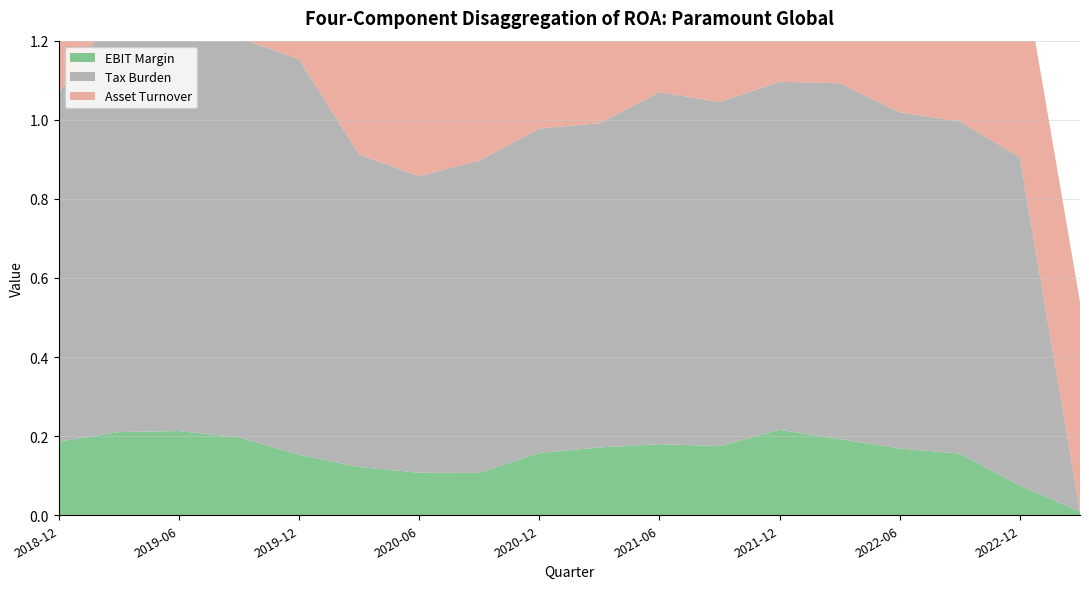

Reading left to right, extract all data points from this chart.

EBIT Margin: 0.2	0.2	0.2	0.2	0.2	0.1	0.1	0.1	0.2	0.2	0.2	0.2	0.2	0.2	0.2	0.2	0.1	0.0
Tax Burden: 0.9	1.1	1.0	1.0	1.0	0.8	0.8	0.8	0.8	0.8	0.9	0.9	0.9	0.9	0.8	0.8	0.8	0.0
Asset Turnover: 0.7	0.7	0.9	1.0	0.6	0.6	0.5	0.5	0.5	0.5	0.5	0.5	0.5	0.5	0.5	0.5	0.5	0.5